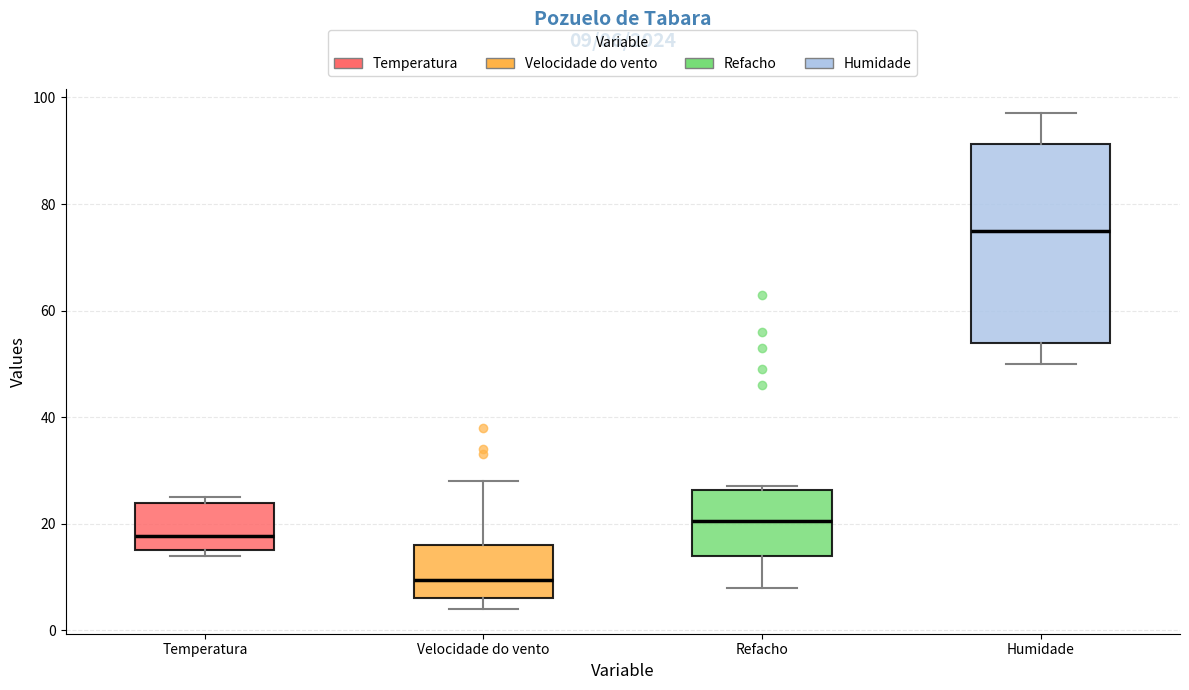

Comparing the boxes themselves (not the whiskers), which one is the tallest?

Humidade